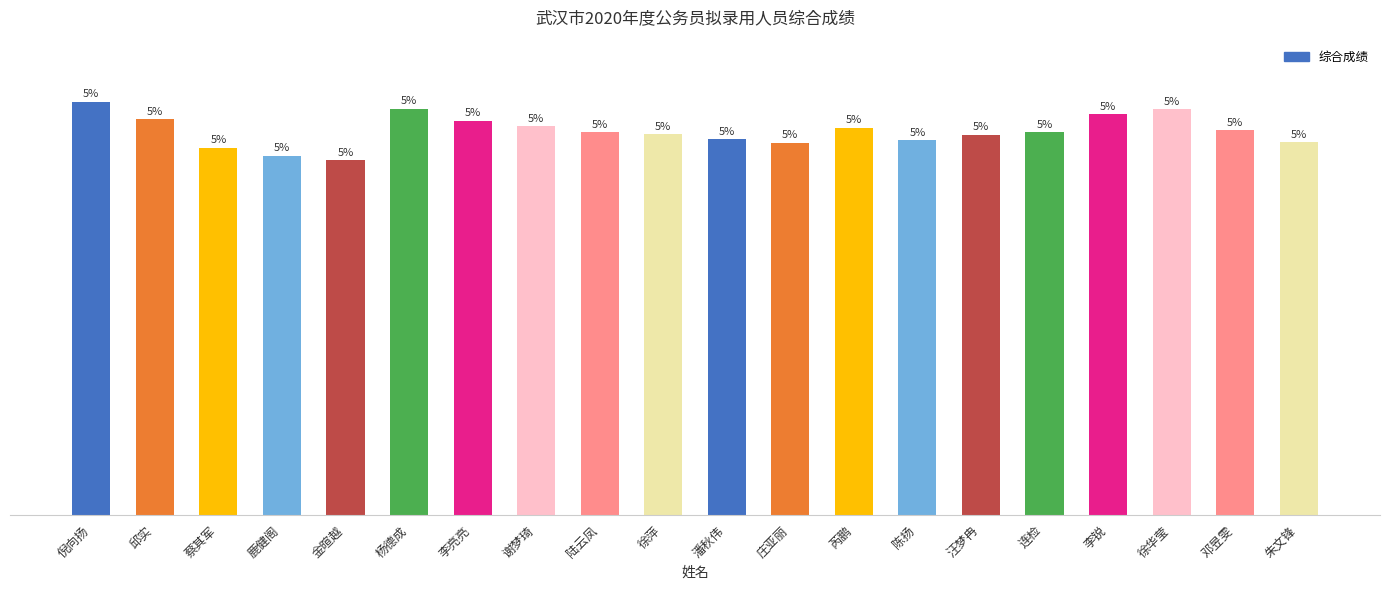

The value at 徐萍 is 76.1. True or false?

True